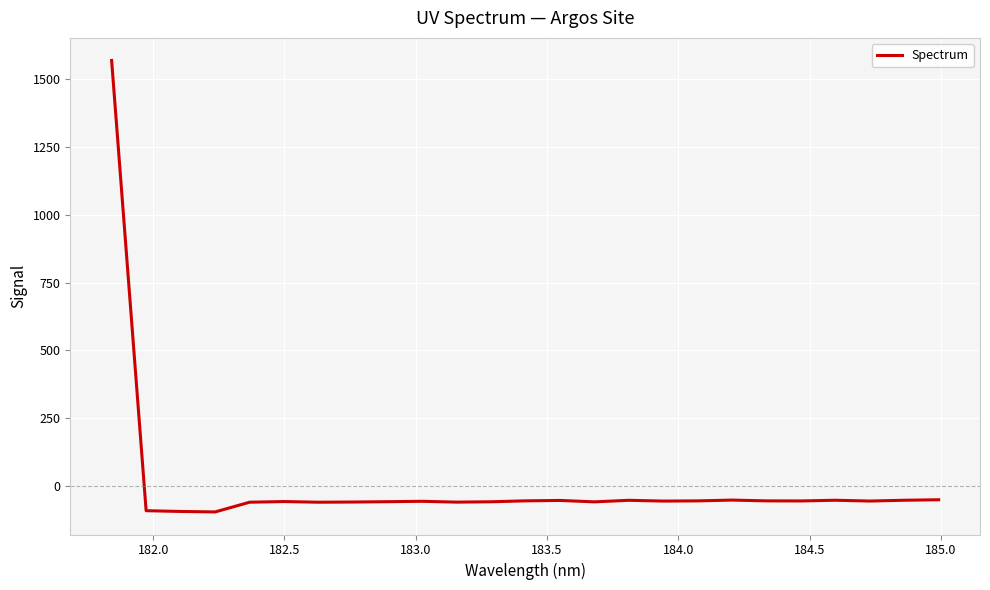

What is the difference between the maximum and second lowest values?

1665.0